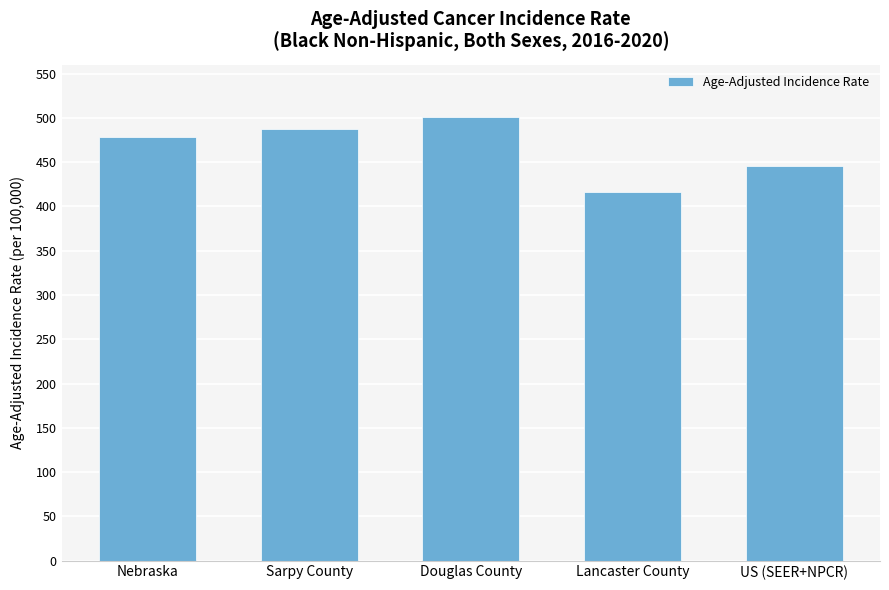

List the labels in order of value, smallest first.

Lancaster County, US (SEER+NPCR), Nebraska, Sarpy County, Douglas County